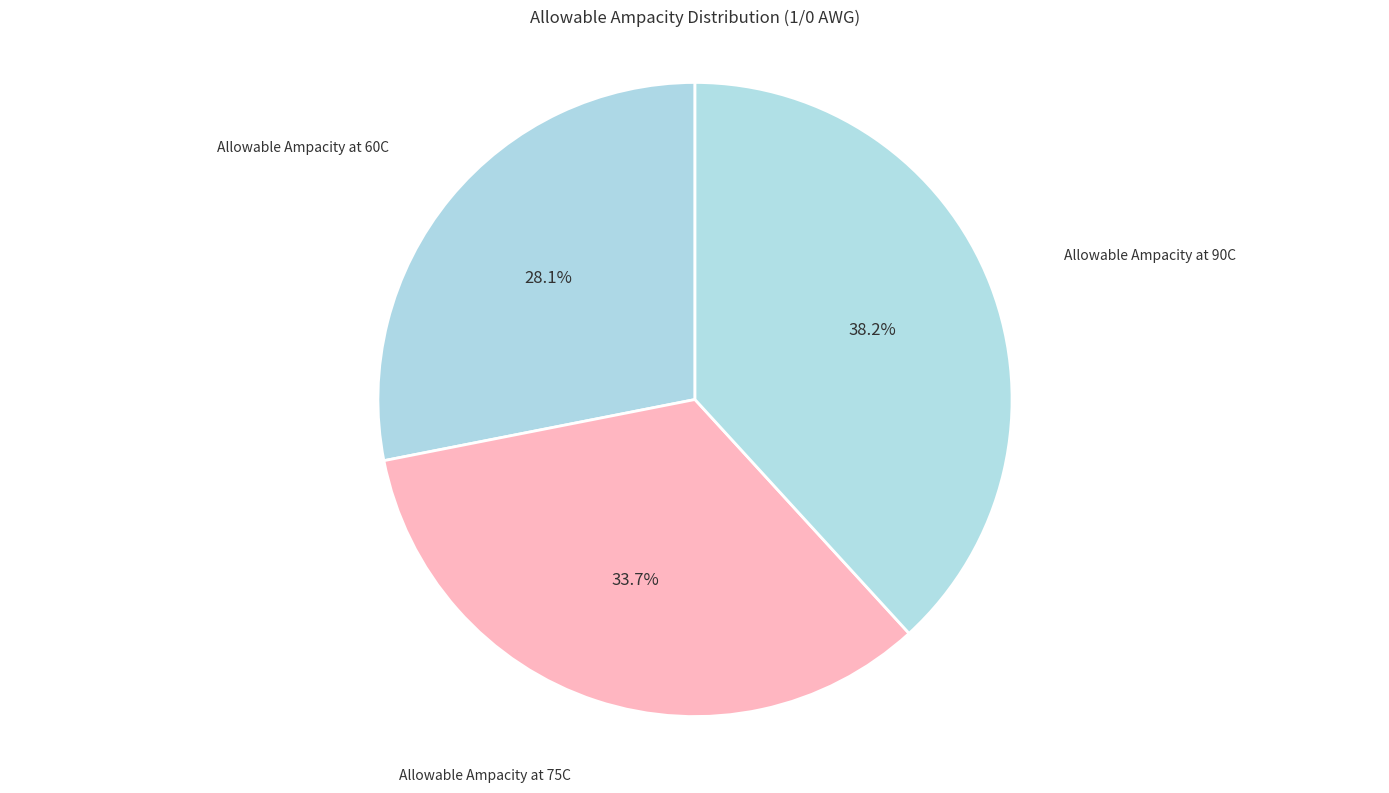

To the nearest percent, what is the average slice percentage?

33%